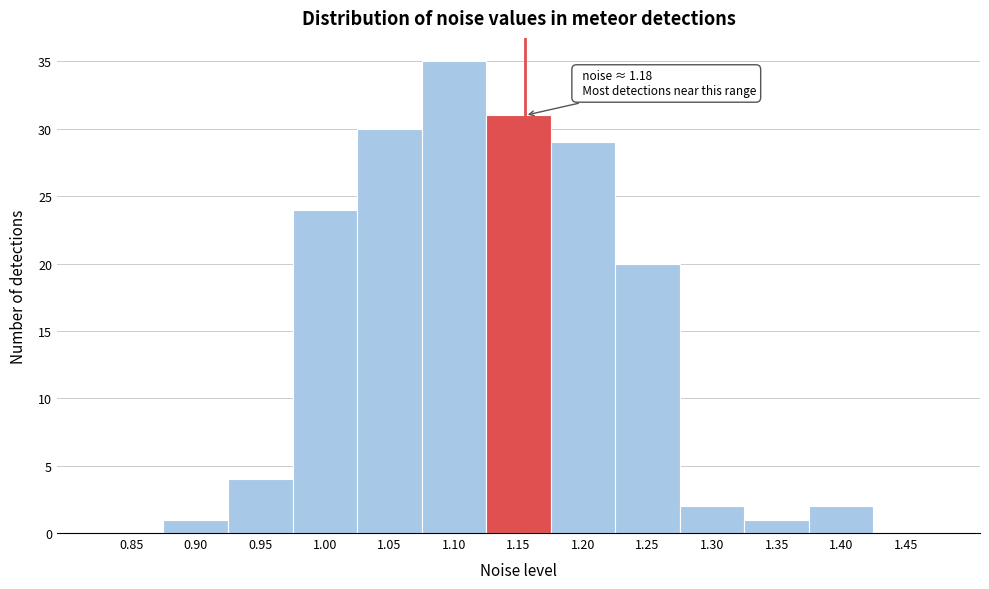

Reading right to left, transcribe all the data shown in this chart.

1.45=0	1.40=2	1.35=1	1.30=2	1.25=20	1.20=29	1.15=31	1.10=35	1.05=30	1.00=24	0.95=4	0.90=1	0.85=0